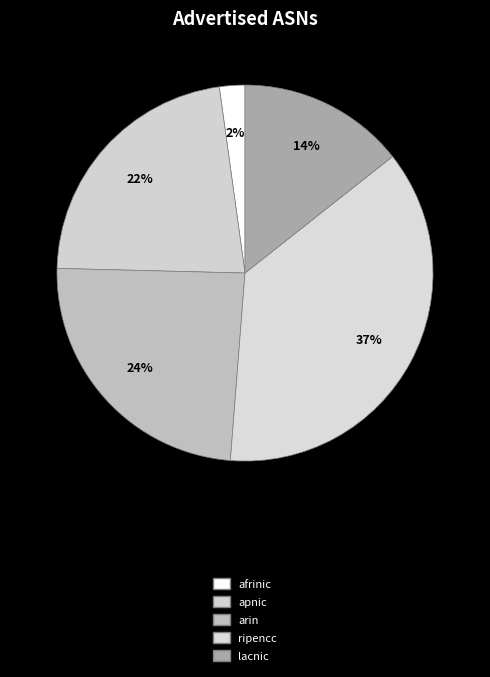

Which has a higher value, apnic or lacnic?

apnic